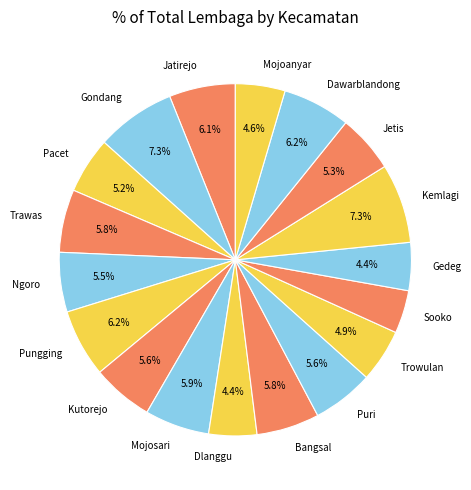

Approximately how many times larger is the value at Jetis compared to Bangsal?

0.9